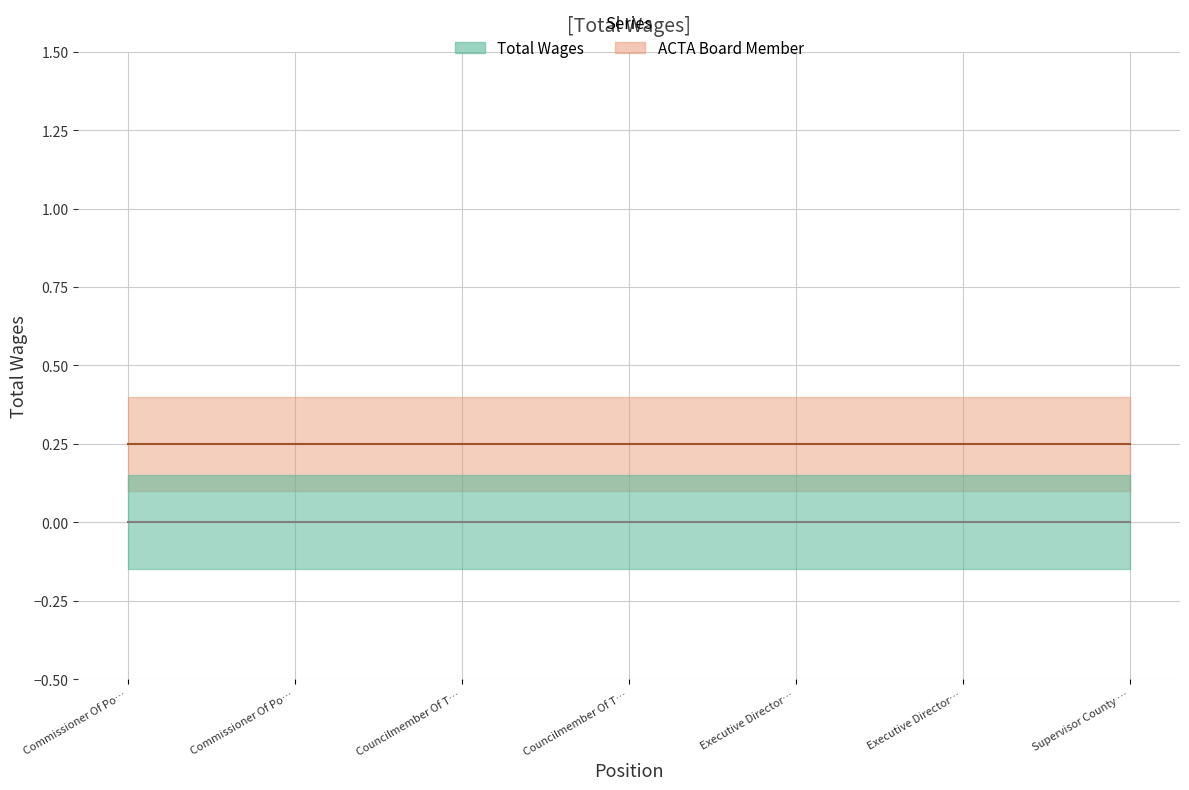

At which category does the chart reach its minimum across all series?

Commissioner Of Po…